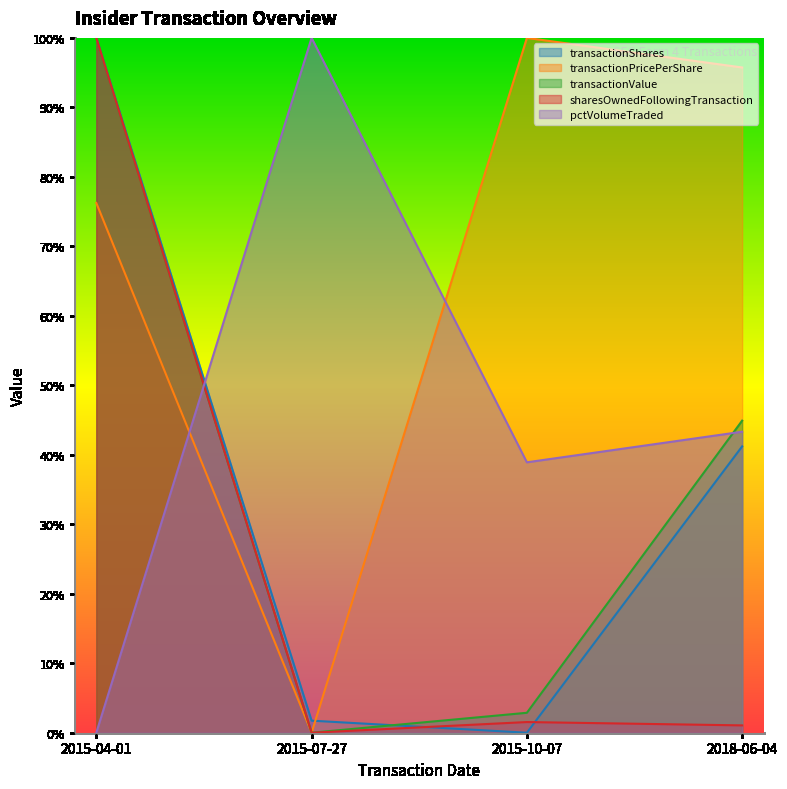

What is the greatest value displayed?

1.0